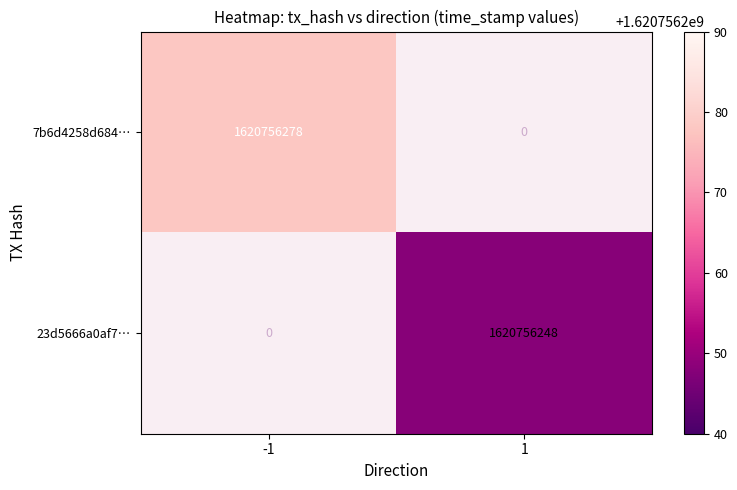

Between -1 and 1, which series saw the biggest shift?

7b6d4258d684127defaf255415c77fa4a06f127